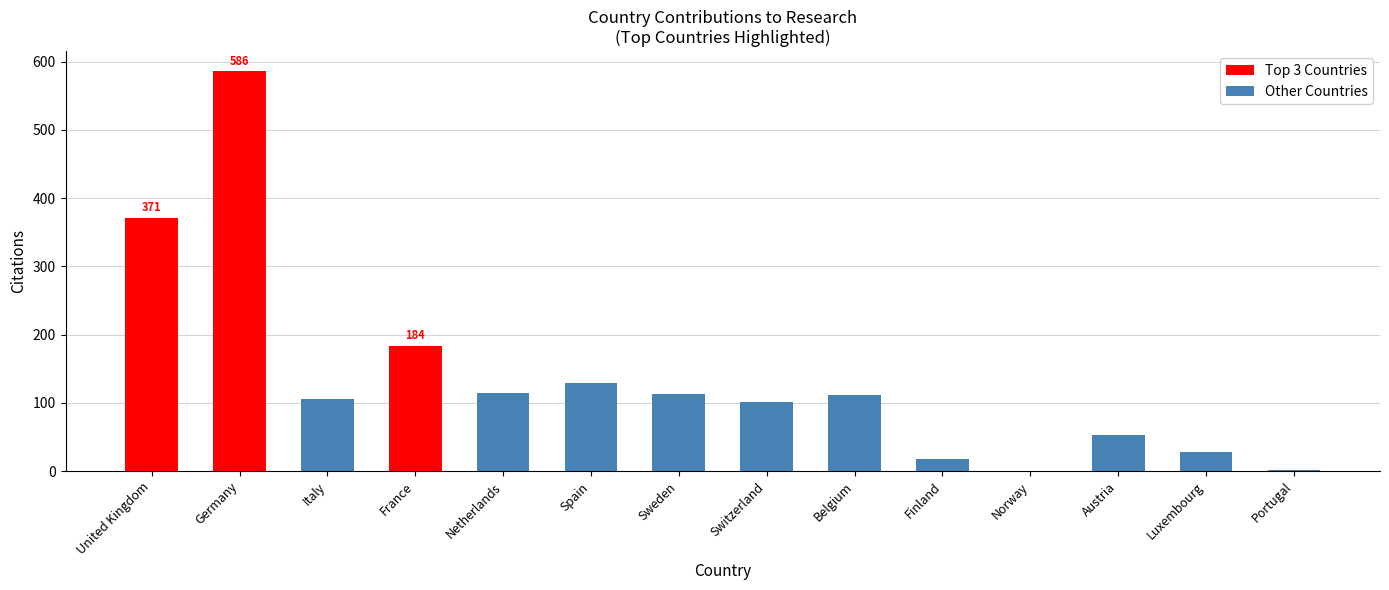

Which category has the highest value across all series?

Germany